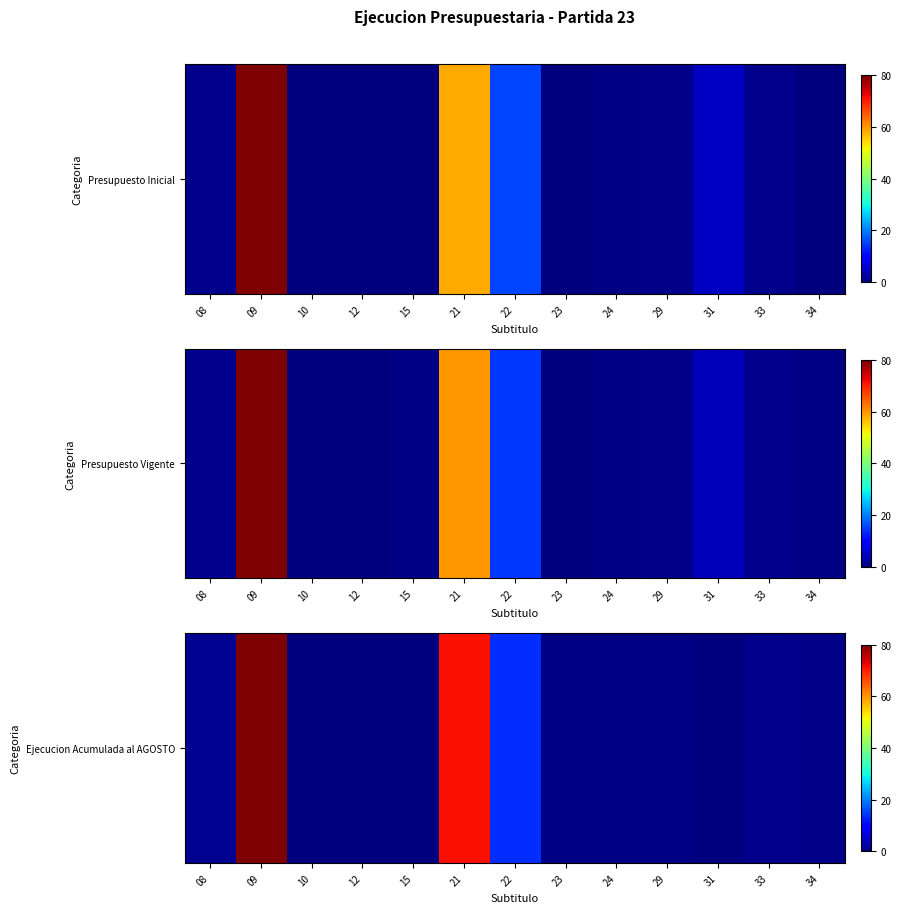

Is it true that the value at 31 is 0.5?

False